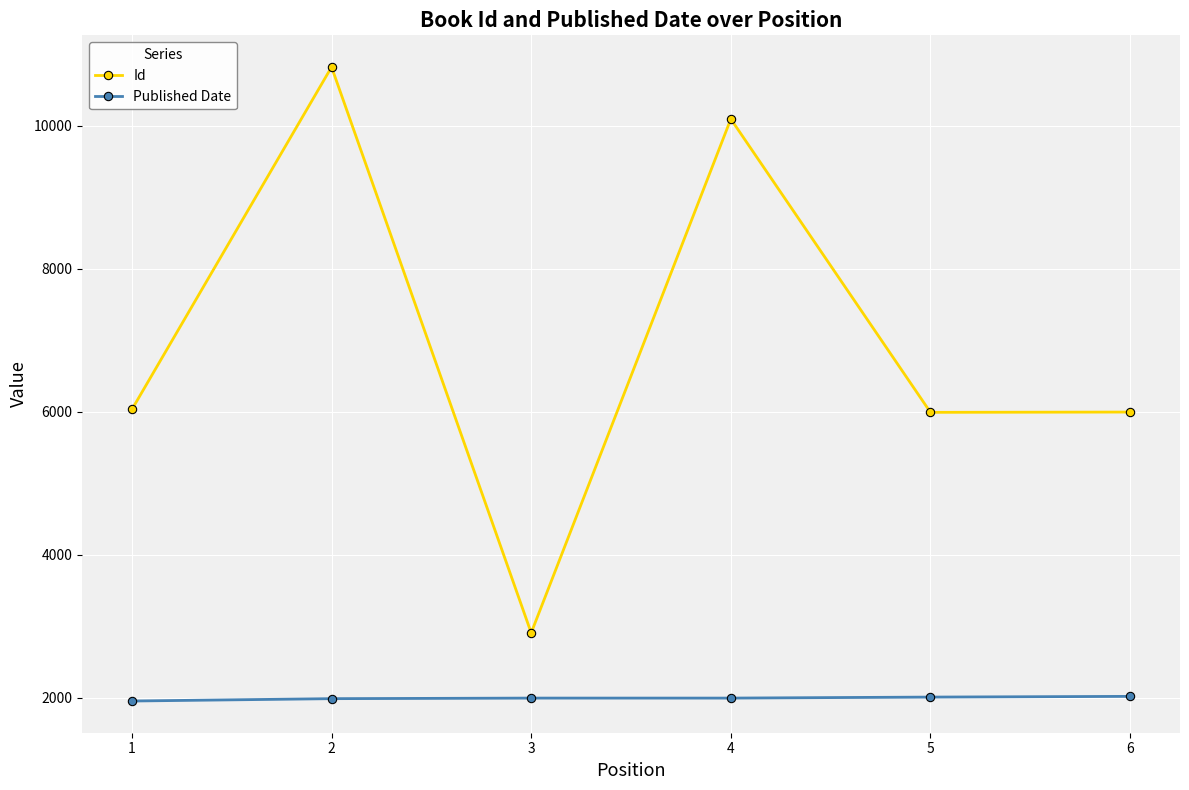

What is the difference between the Published Date values at 3 and 6?

24